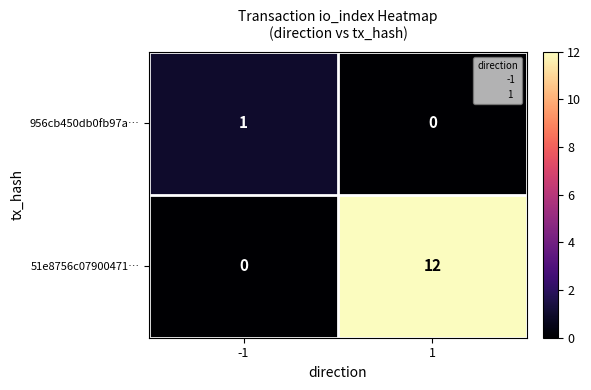

What is the total value across all series at 1?

12